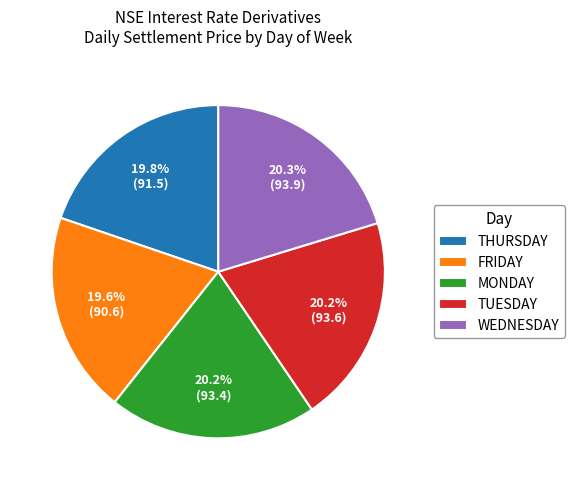

How many slices are in this pie chart?

5